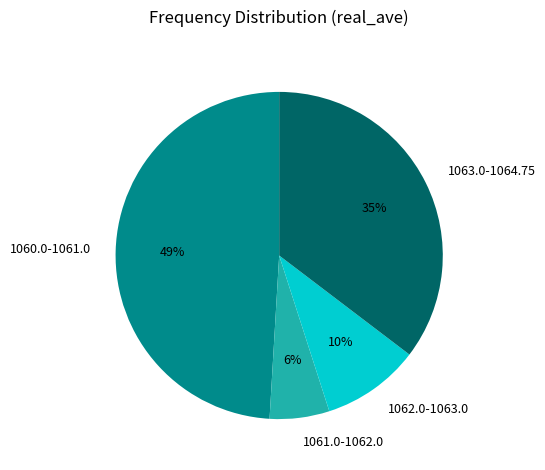

Is it true that 1061.0-1062.0 is 1% of the pie?

False